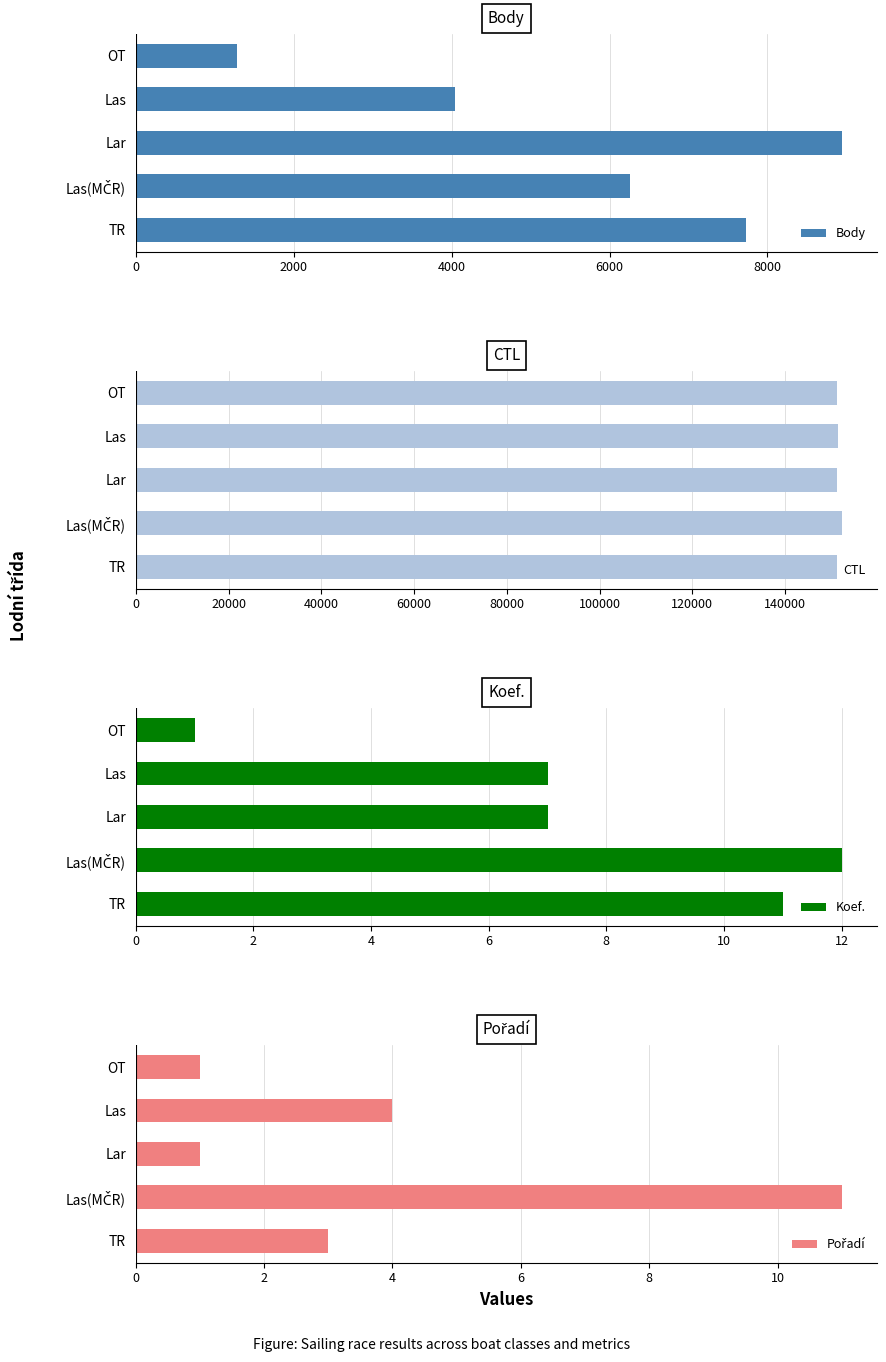

List the series in order of their peak value, lowest first.

Pořadí, Koef., Body, CTL